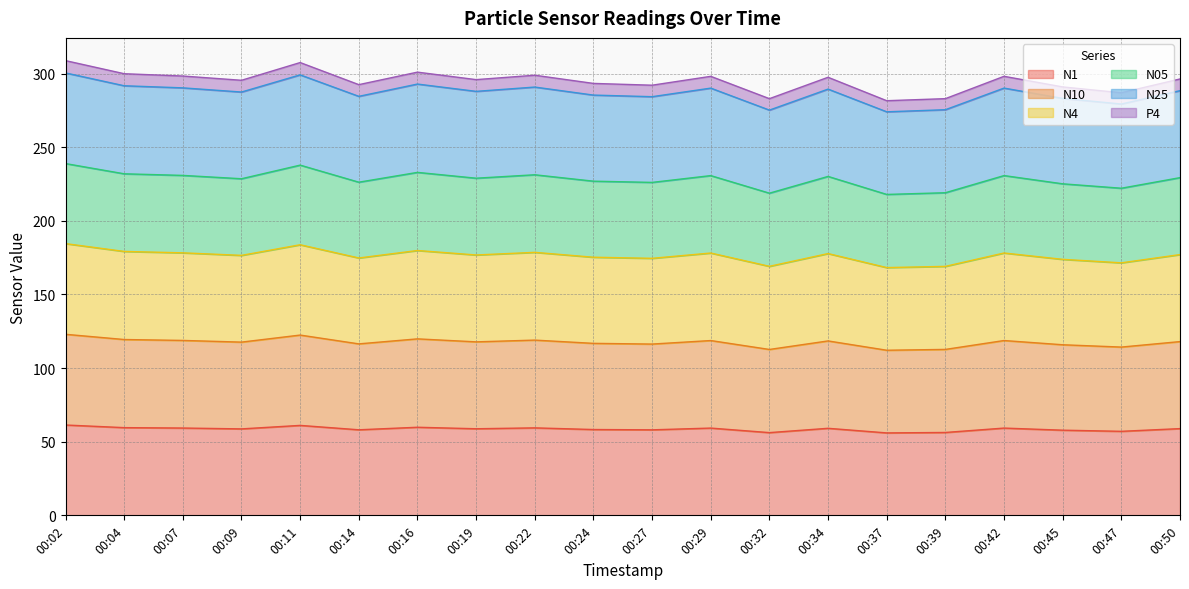

Rank the categories by N05 value from highest to lowest.

00:02, 00:11, 00:16, 00:04, 00:22, 00:07, 00:42, 00:29, 00:34, 00:50, 00:19, 00:09, 00:24, 00:14, 00:27, 00:45, 00:47, 00:39, 00:32, 00:37